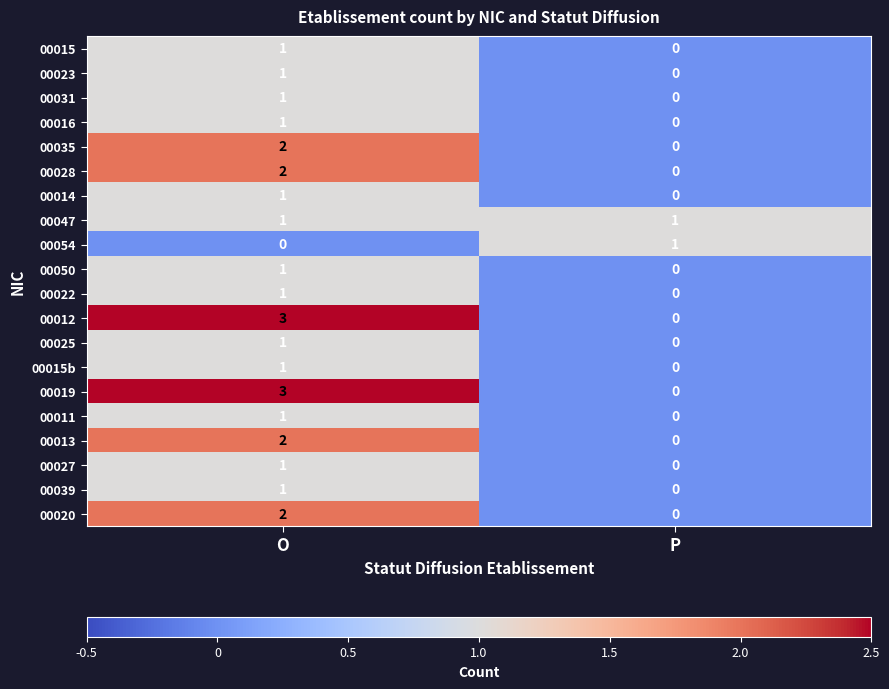

What is the maximum value shown in the chart?

3